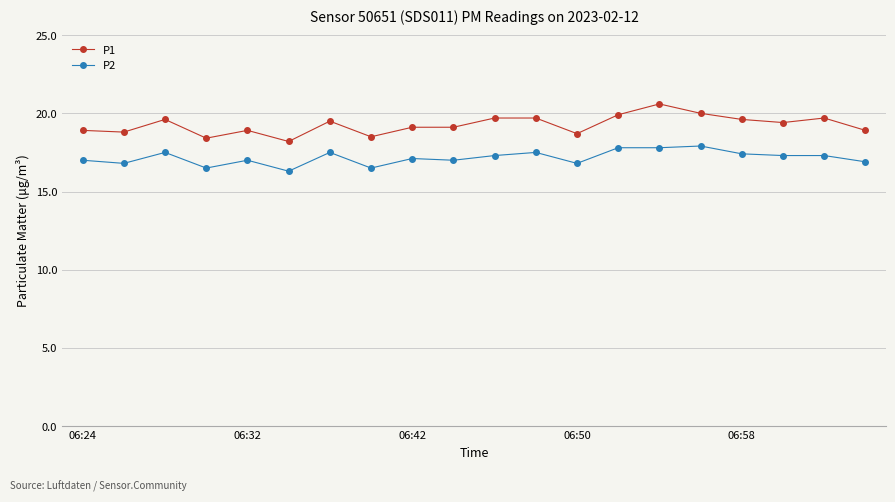

True or false: P1 has more than 1 interior local peaks.

True